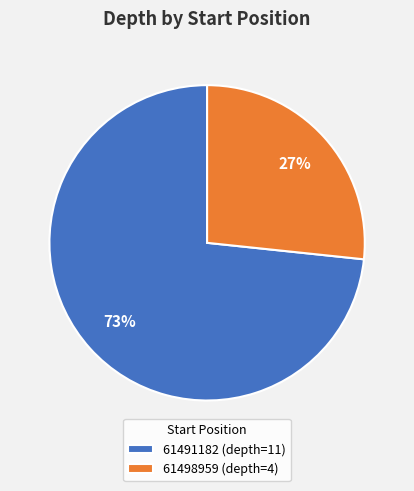

What percentage is the 61498959 slice, to the nearest percent?

27%